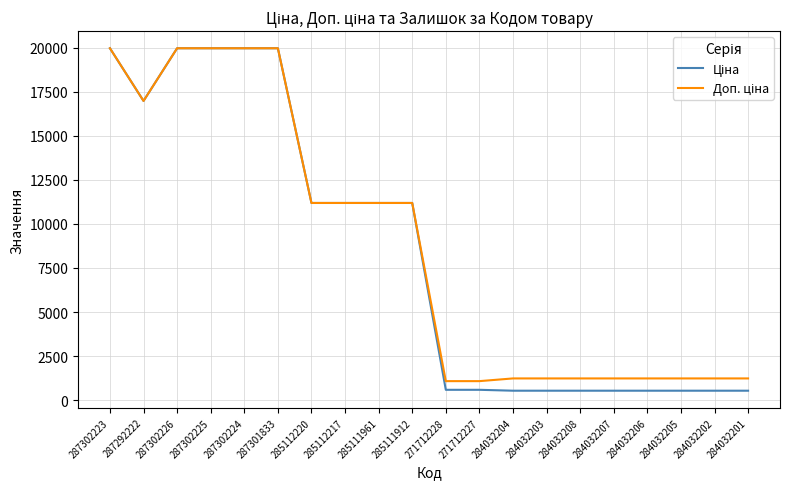

What is the total value across all series at 287302223?

39928.3